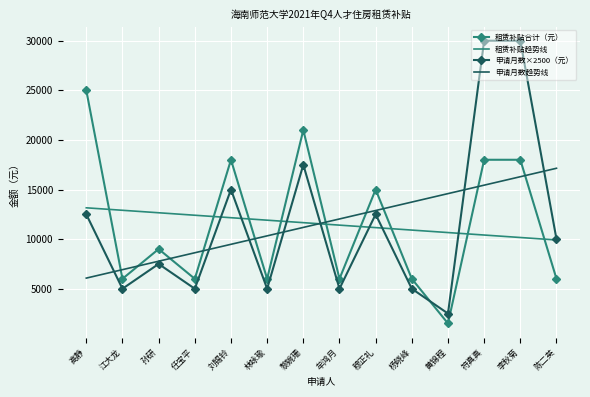

Is it true that 申请月数×2500（元） equals 2285.4 at 牟鸿月?

False